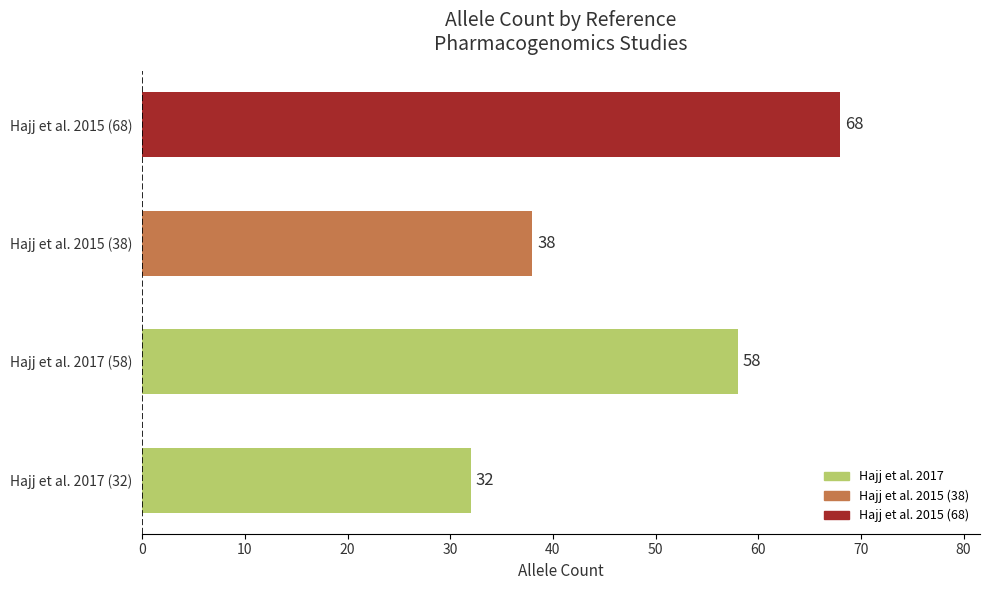

How many data points does each series have?

4